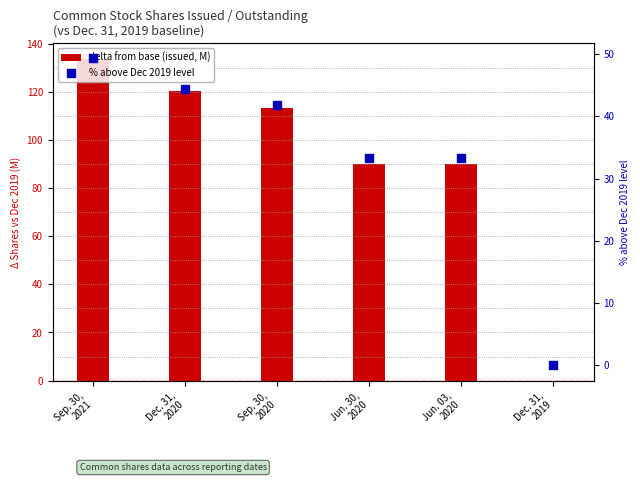

At which category is the sum across all series the highest?

Sep. 30,
2021